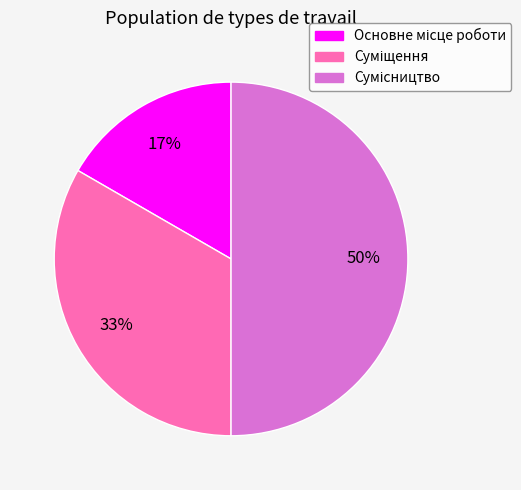

How many slices are in this pie chart?

3